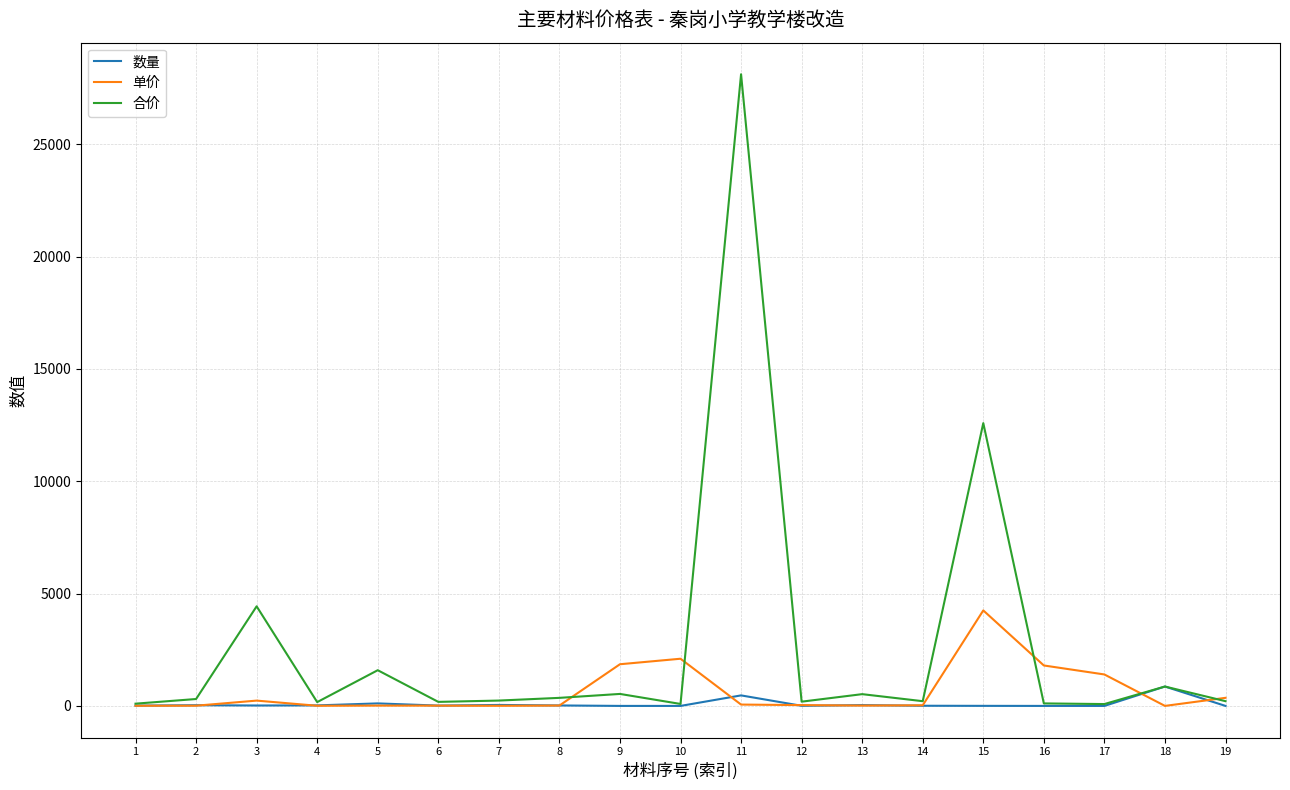

Rank the series by their maximum value, from lowest to highest.

数量, 单价, 合价